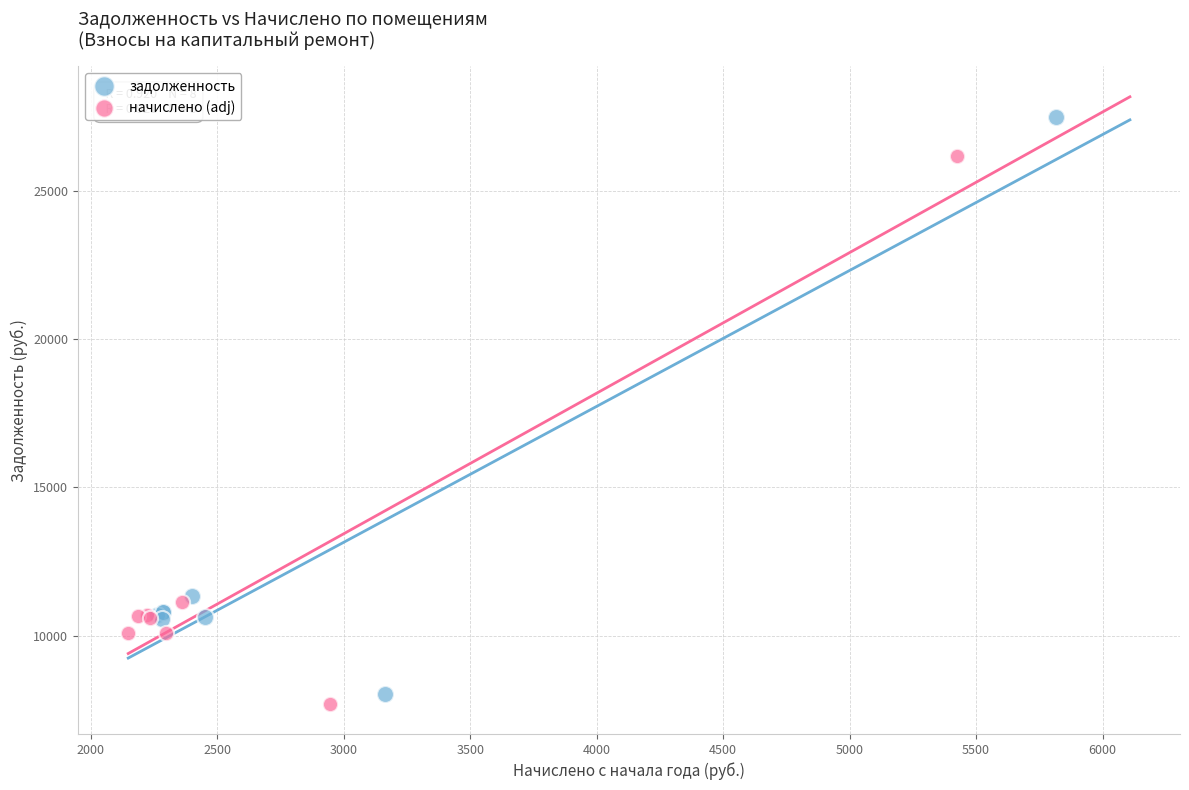

Which series has the widest spread of Y values?

задолженность